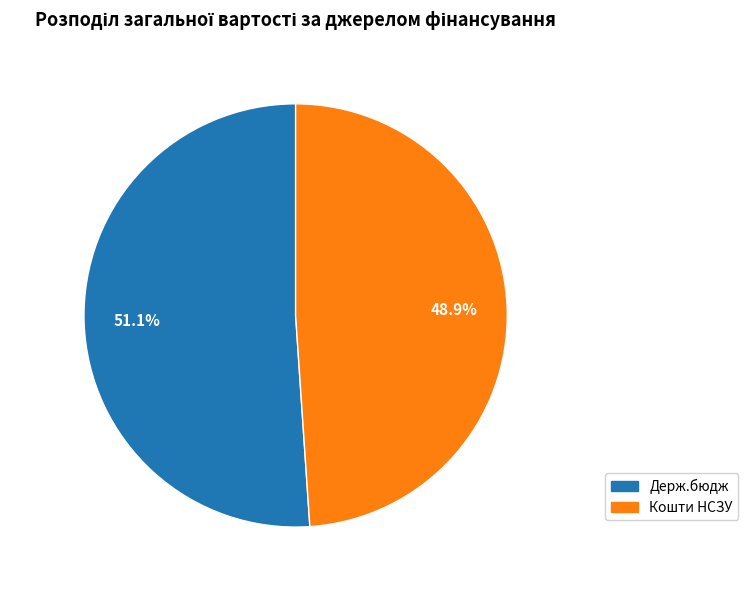

Rank the categories by value from lowest to highest.

Кошти НСЗУ, Держ.бюдж